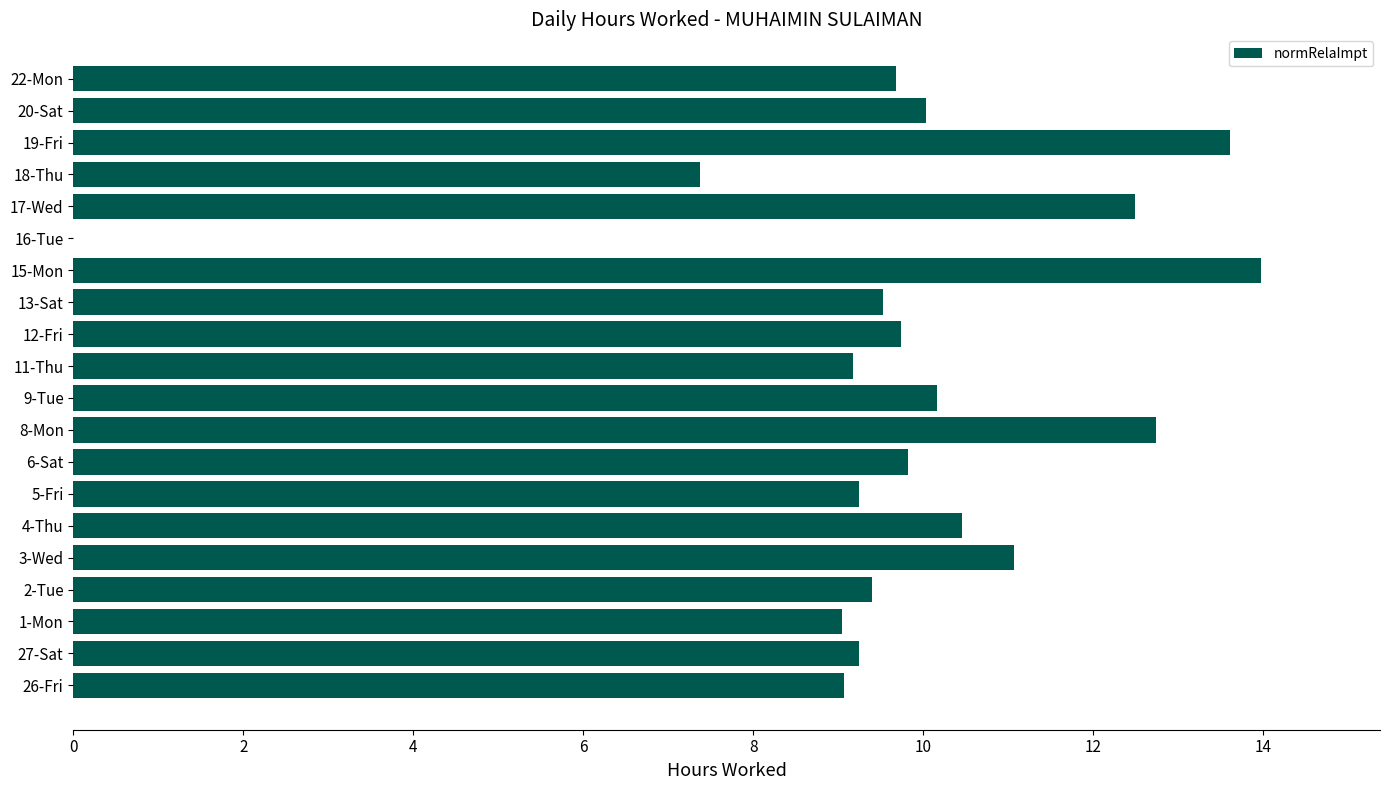

Which category has the highest value across all series?

15-Mon